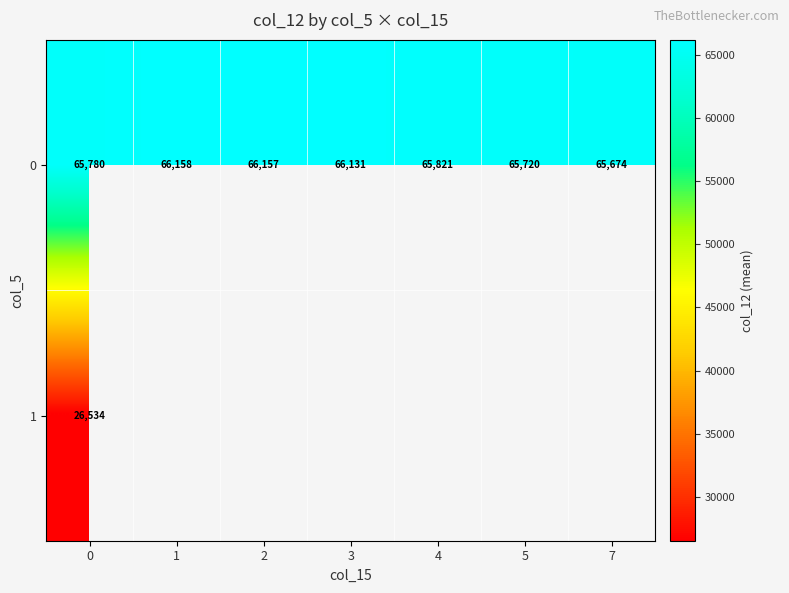

At which label does 0 reach its minimum?

7